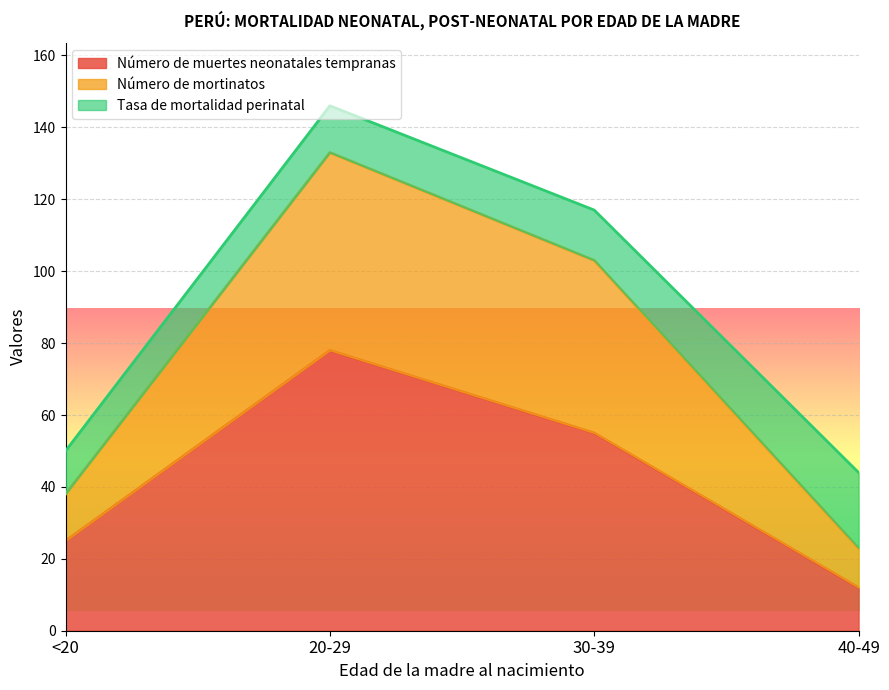

The Número de muertes neonatales tempranas series shows 55 at 30-39. True or false?

True